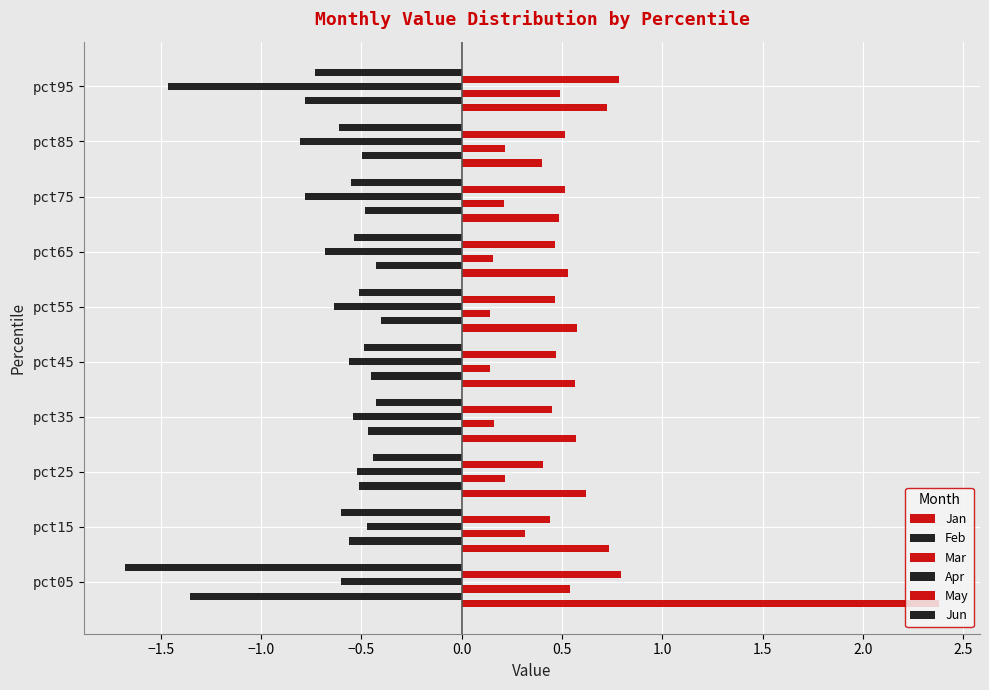

What is the minimum value for Mar?

0.1